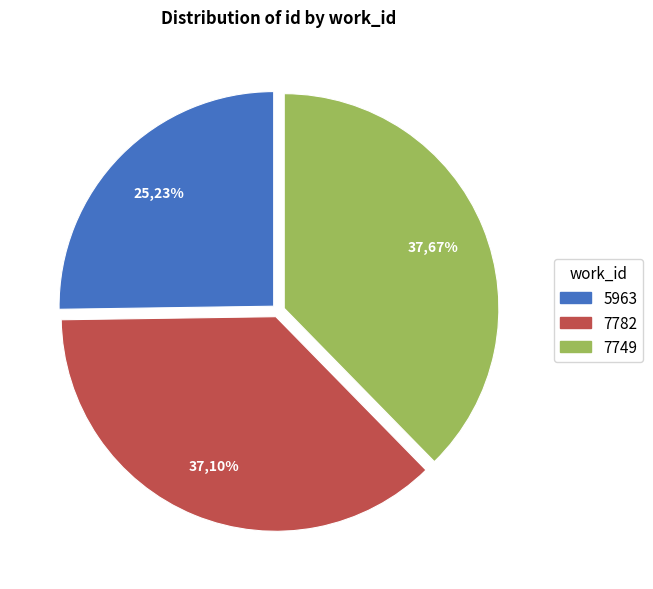

True or false: 5963 accounts for 12% of the total.

False